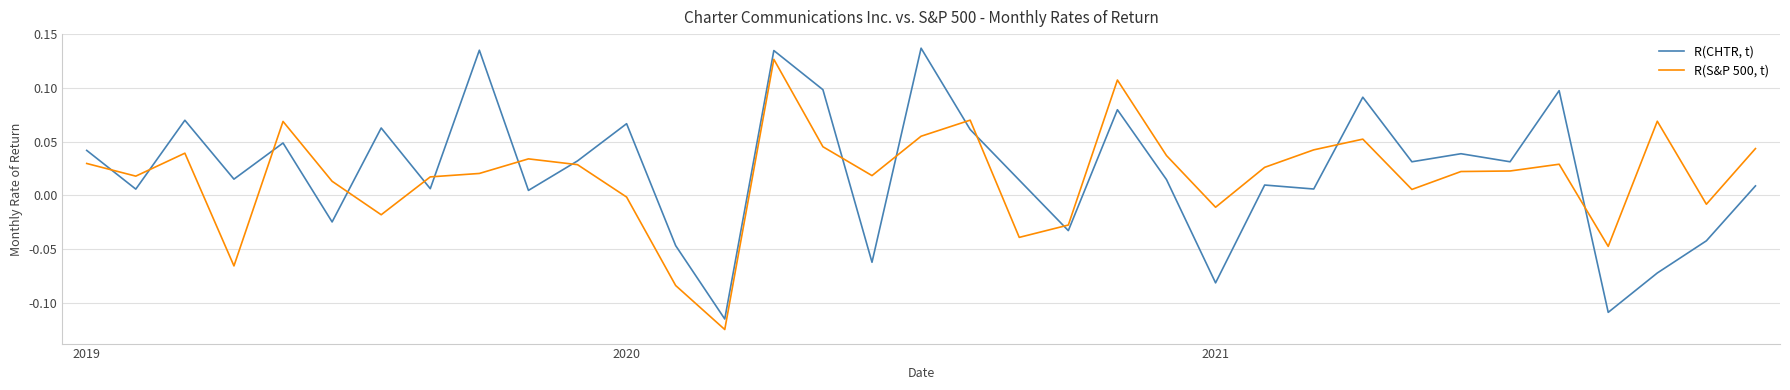

What is the difference between the maximum and minimum values in the R(S&P 500, t) series?

0.3